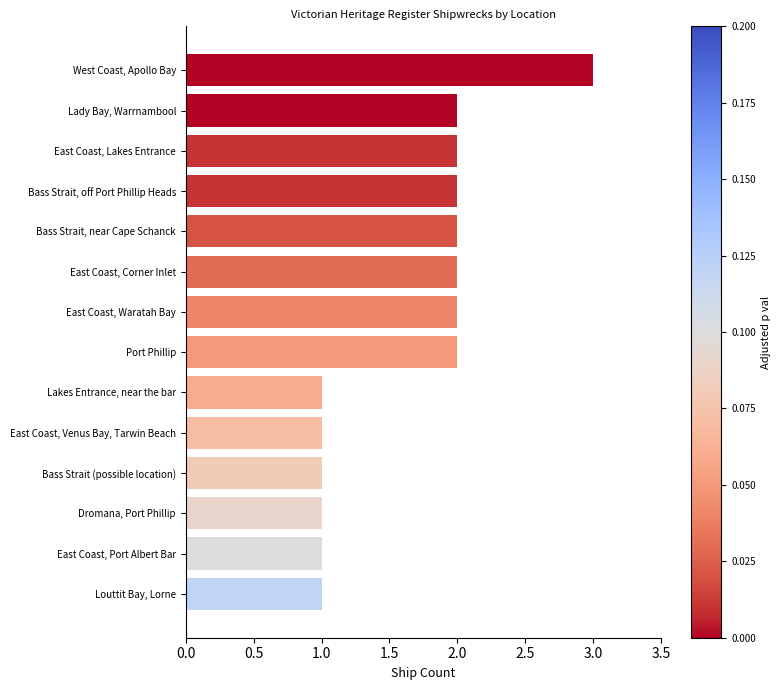

What is the sum of the values at East Coast, Waratah Bay and Bass Strait, off Port Phillip Heads?

4